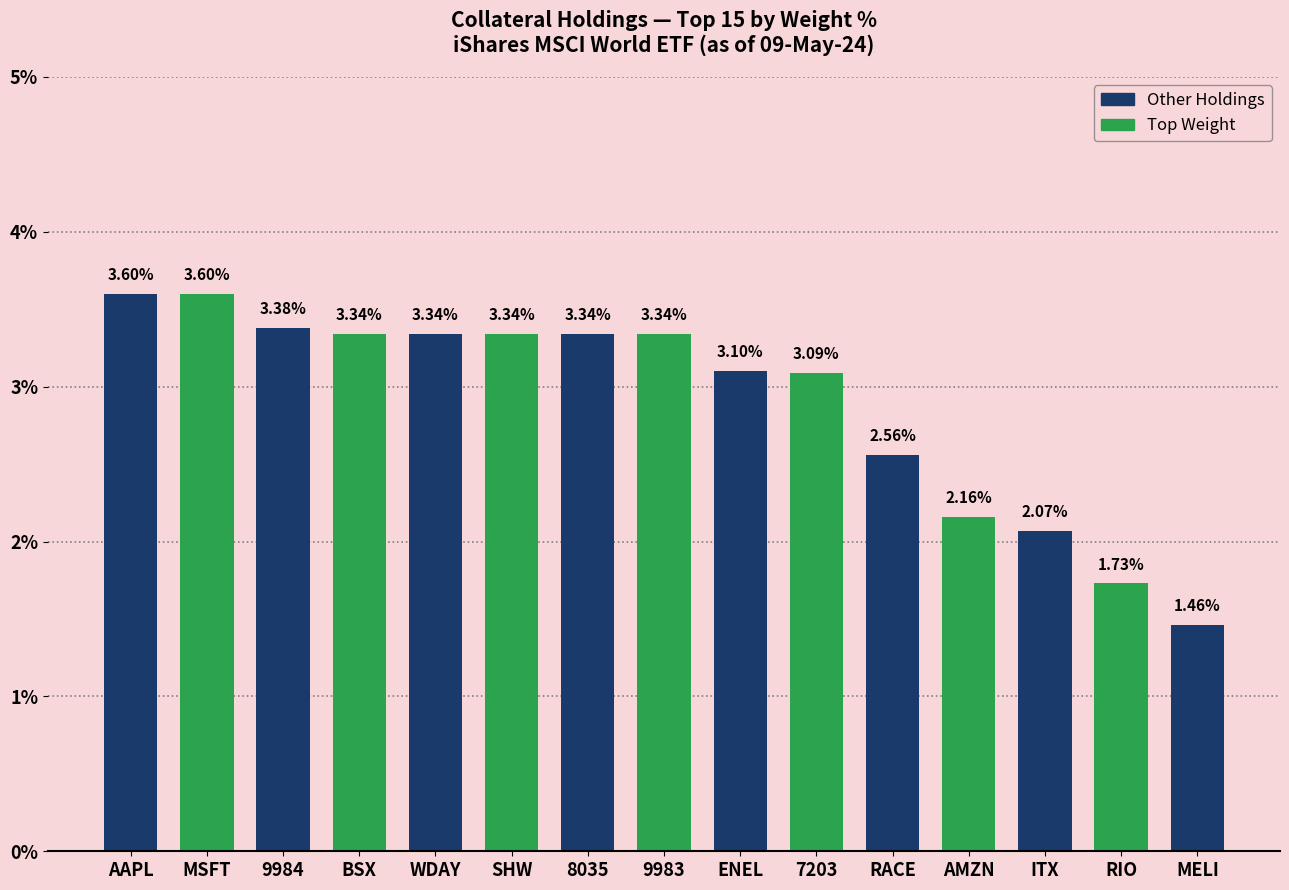

What position from the right is AMZN?

4